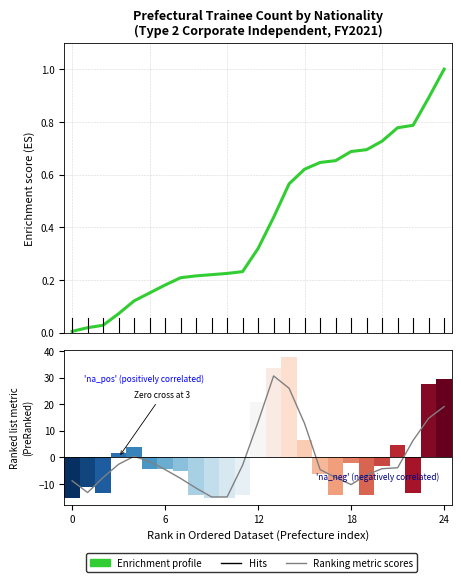

Count the number of categories in the chart.

25